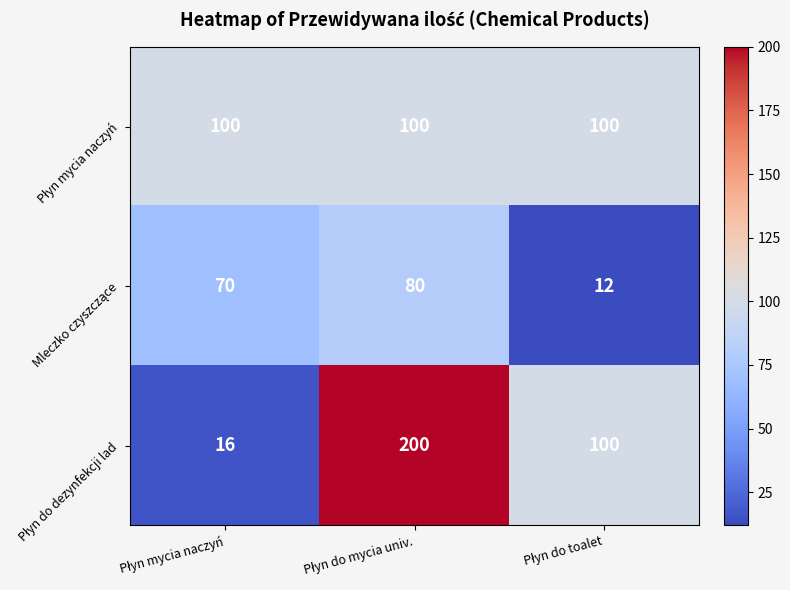

At how many categories does at least one series exceed 72?

3